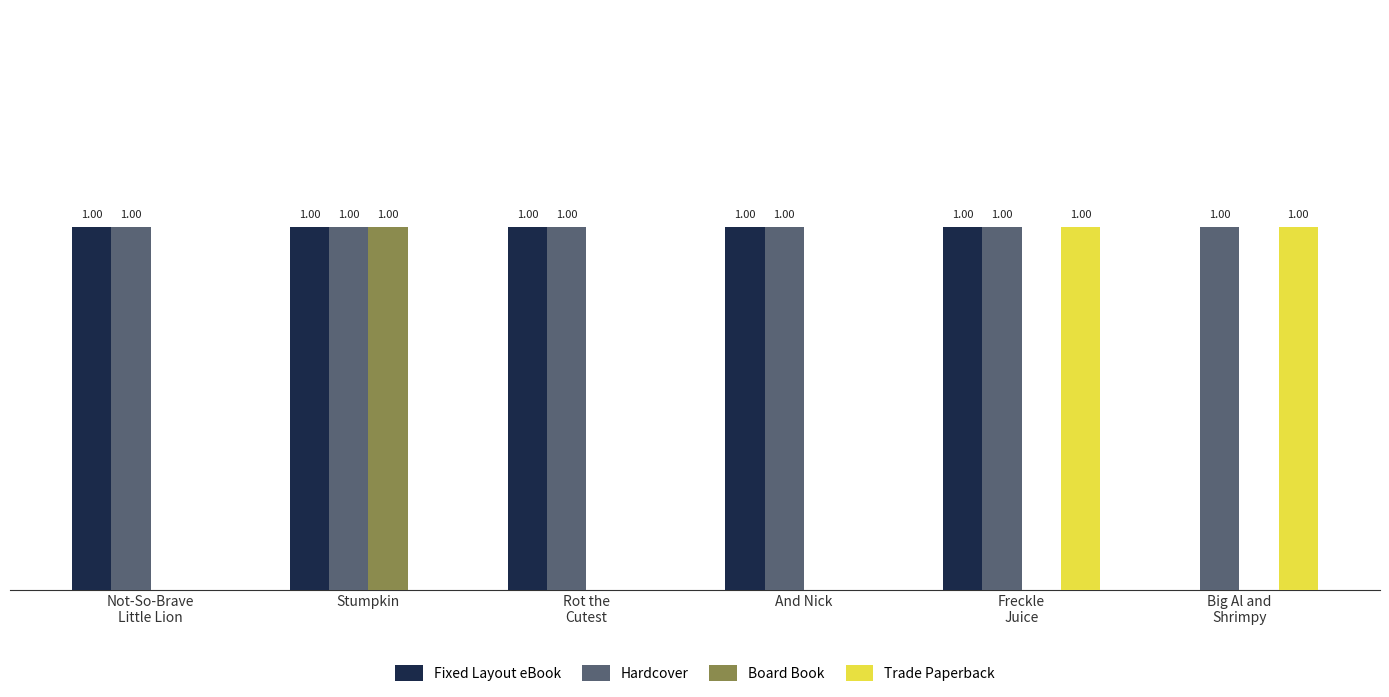

Which series has the largest total across all categories?

Hardcover